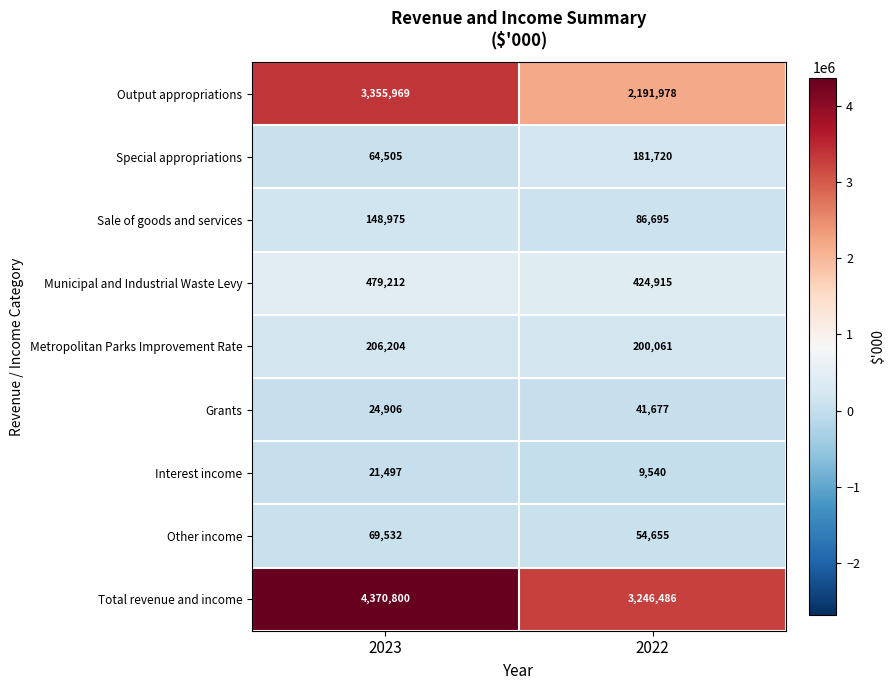

Reading left to right, transcribe all the data shown in this chart.

Output appropriations: 2023=3355969	2022=2191978
Special appropriations: 2023=64505	2022=181720
Sale of goods and services: 2023=148975	2022=86695
Municipal and Industrial Waste Levy: 2023=479212	2022=424915
Metropolitan Parks Improvement Rate: 2023=206204	2022=200061
Grants: 2023=24906	2022=41677
Interest income: 2023=21497	2022=9540
Other income: 2023=69532	2022=54655
Total revenue and income: 2023=4370800	2022=3246486